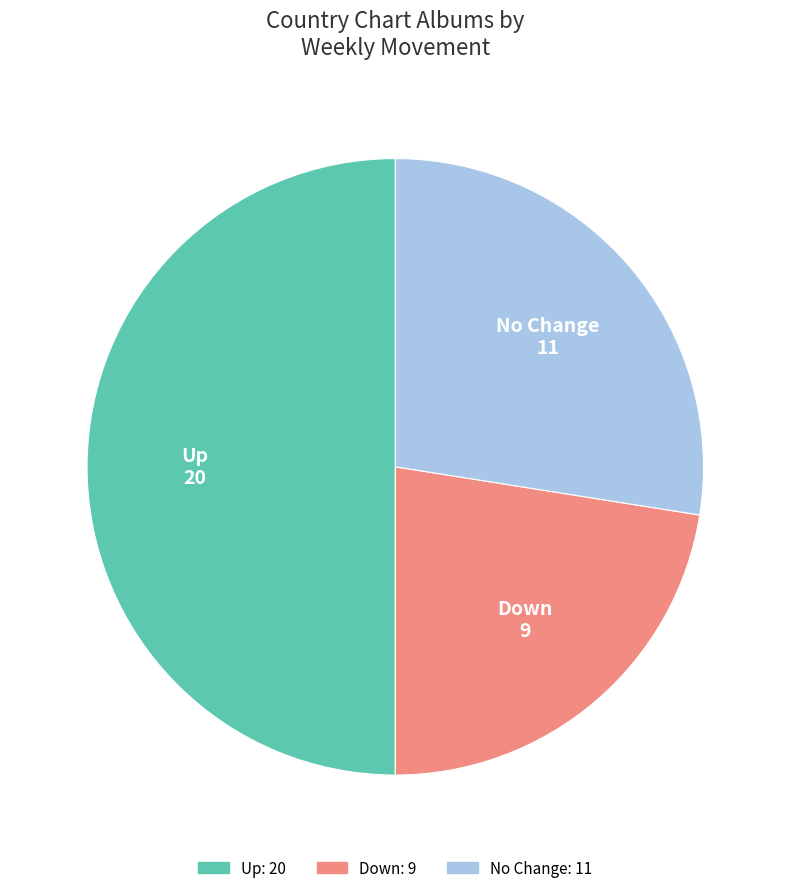

Does Down account for over 50% of the chart?

No